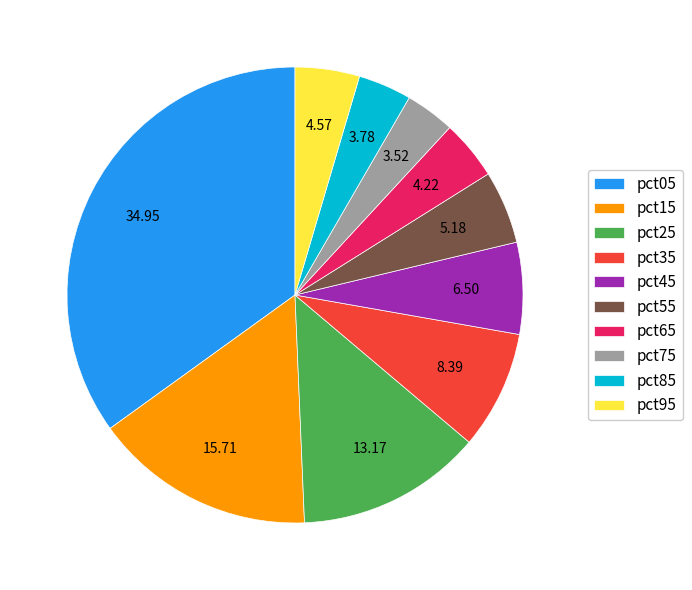

Combined, do pct35 and pct15 account for over 50%?

No